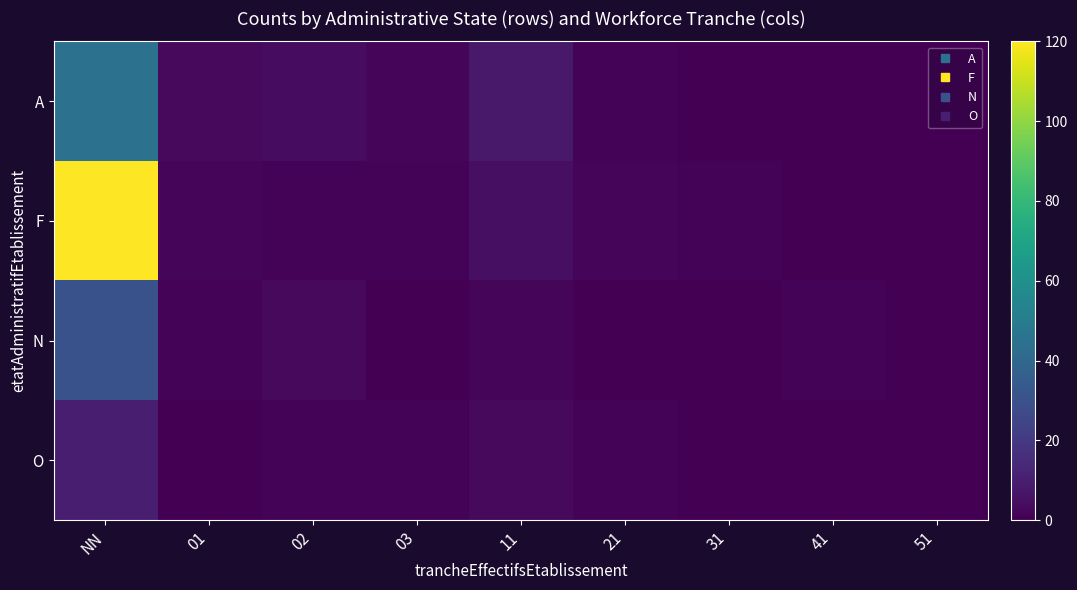

At how many categories does at least one series exceed 99?

1